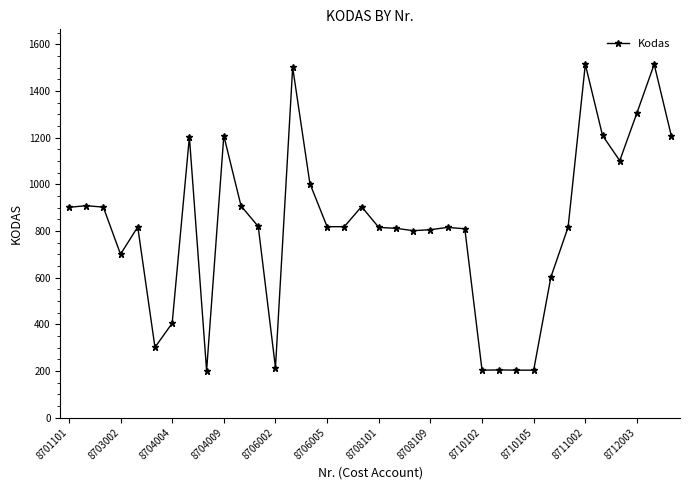

What is the difference between the maximum and minimum values?

1313